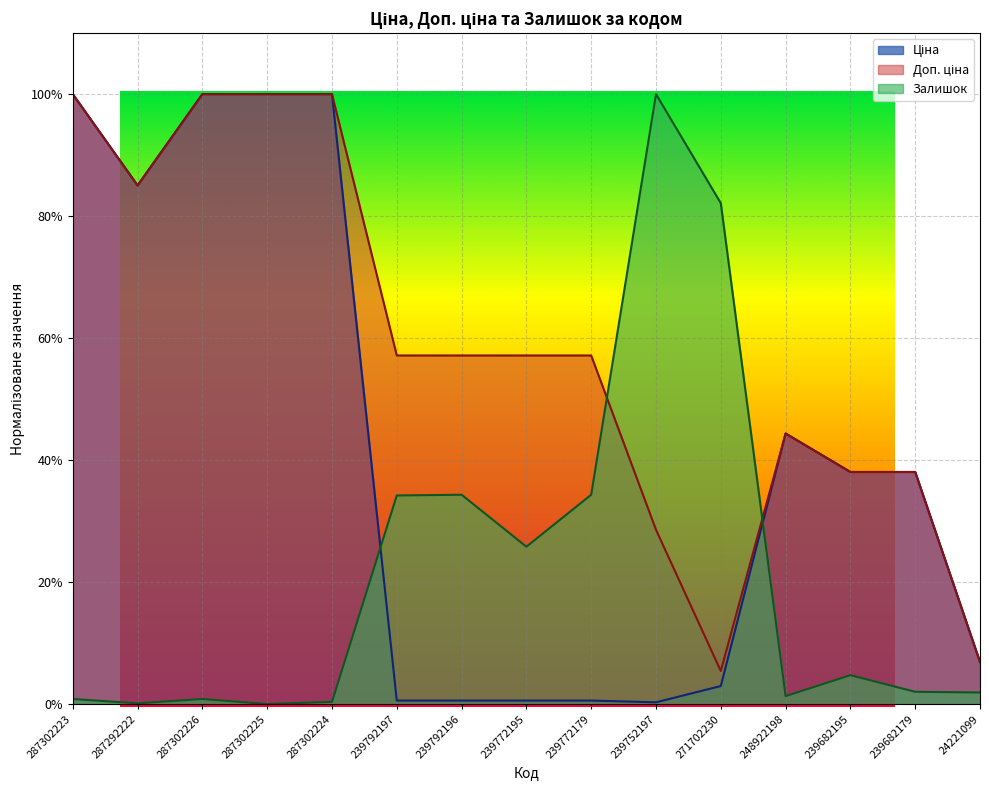

True or false: Доп. ціна has more than 0 interior local peaks.

True